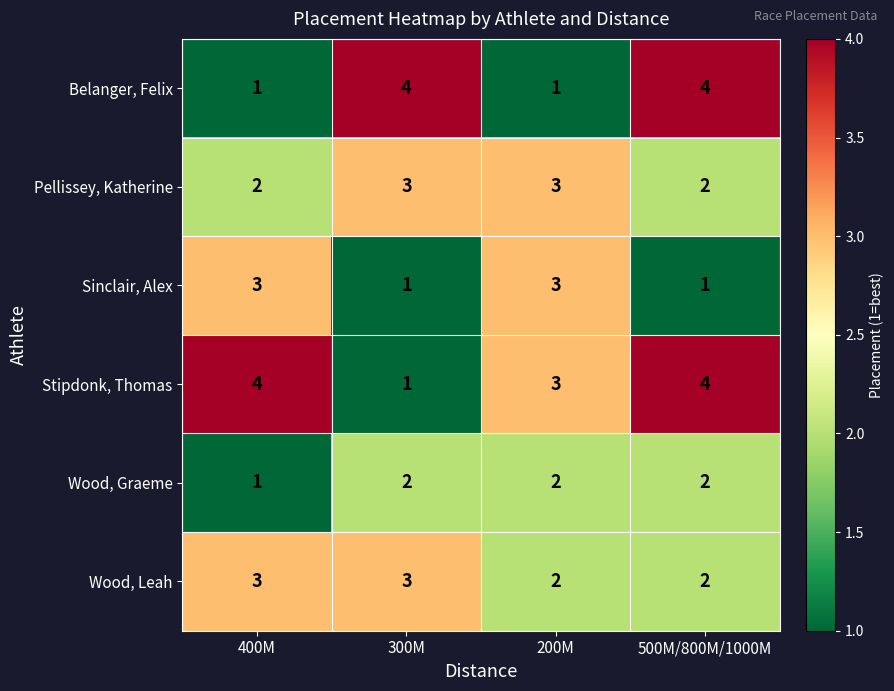

How many Sinclair, Alex values are between 1 and 3?

4